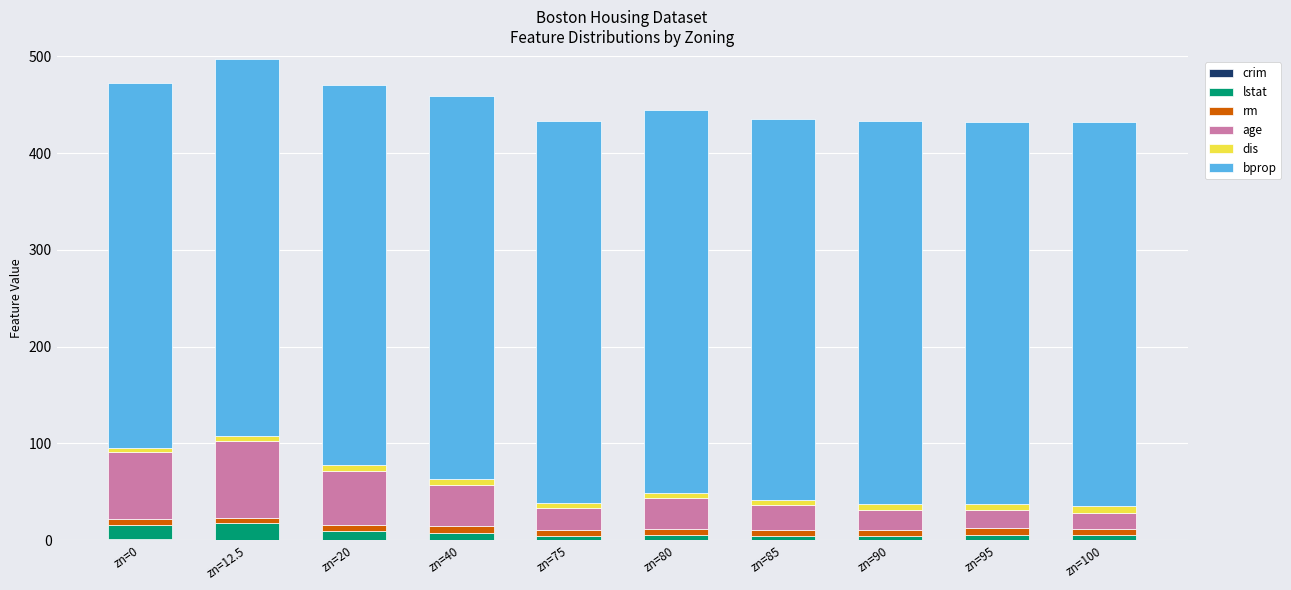

Between zn=12.5 and zn=85, which series saw the biggest shift?

age